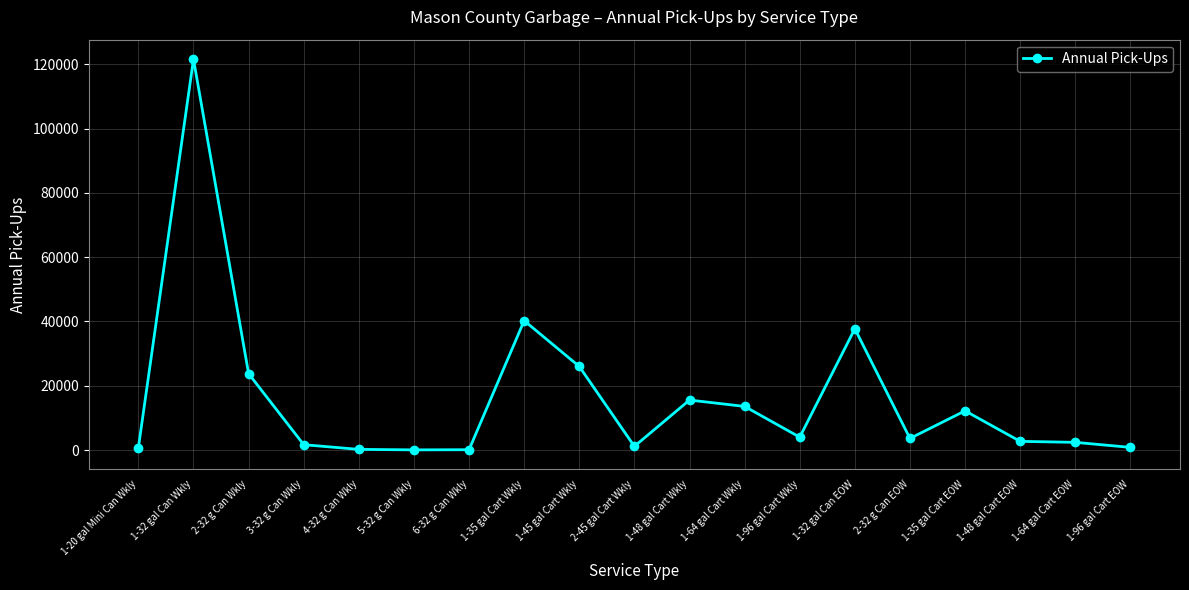

What is the label of the 7th point from the left?

6-32 g Can Wkly